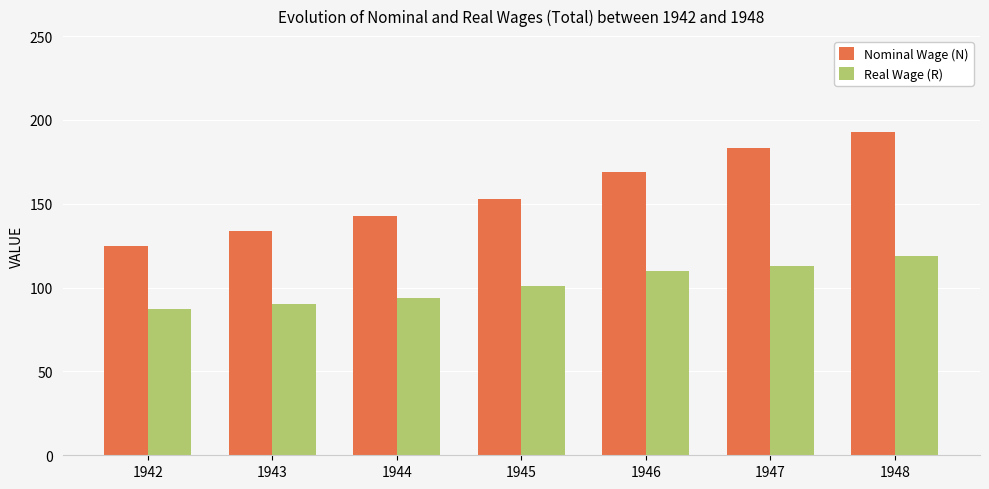

Which series changed the most between 1945 and 1946?

Nominal Wage (N)